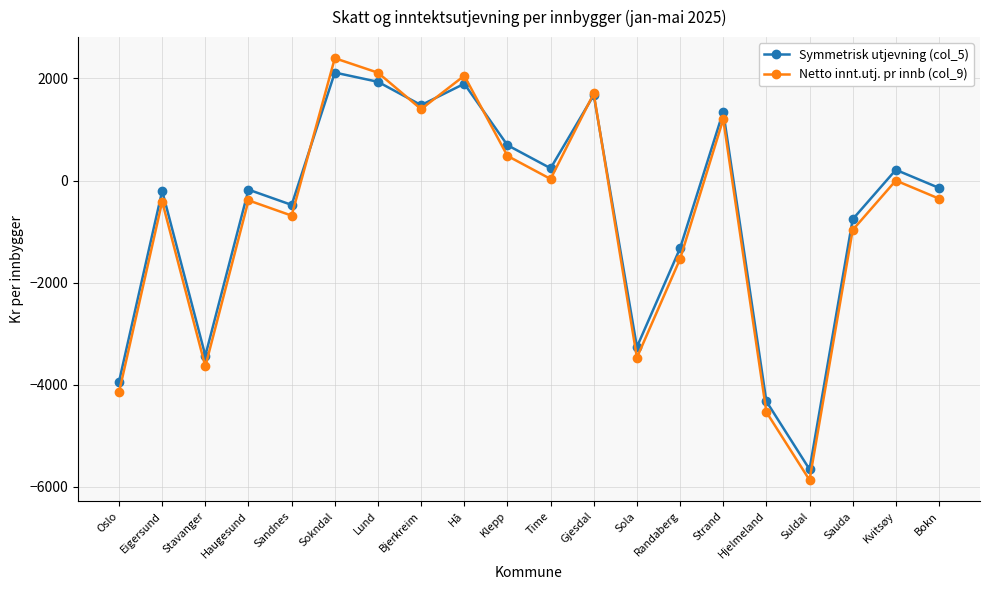

What are all the series names shown in the legend?

Symmetrisk utjevning (col_5), Netto innt.utj. pr innb (col_9)